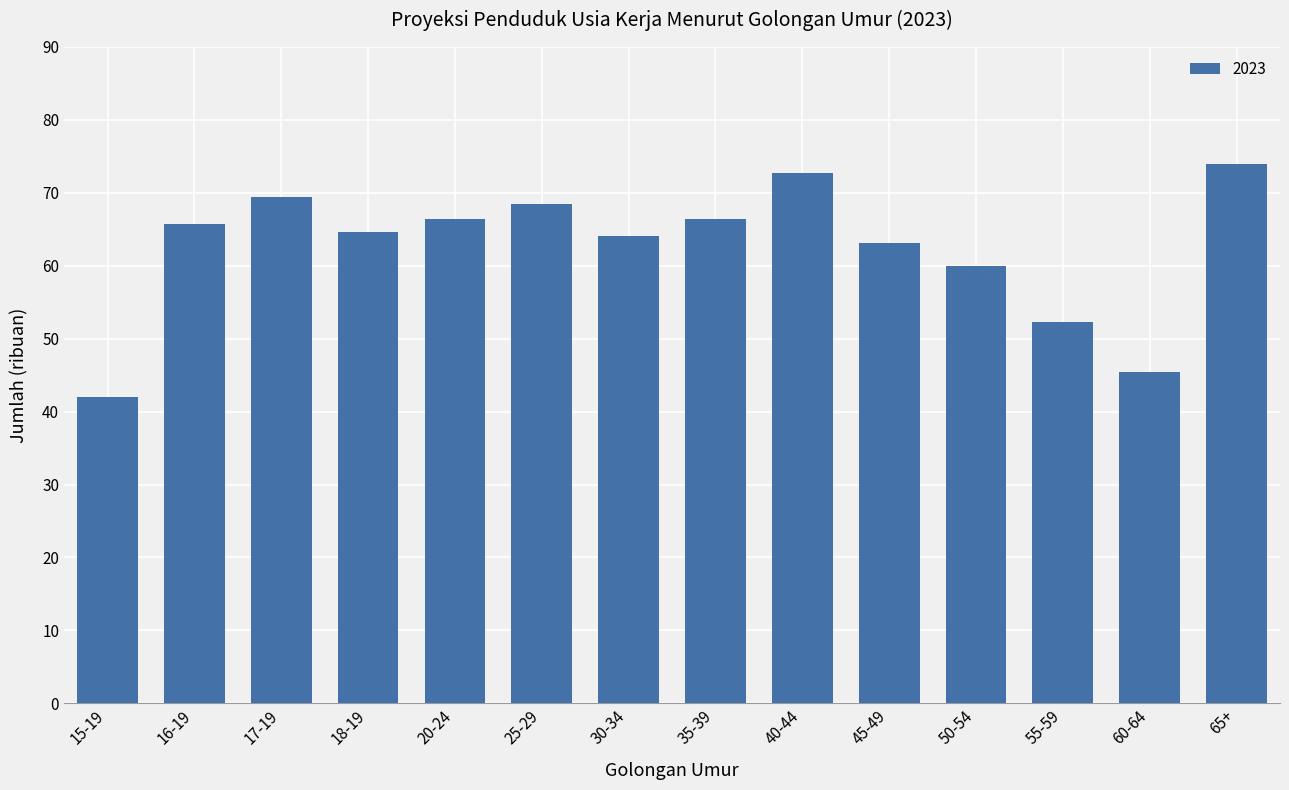

What is the sum of the values at 30-34 and 55-59?

116.3